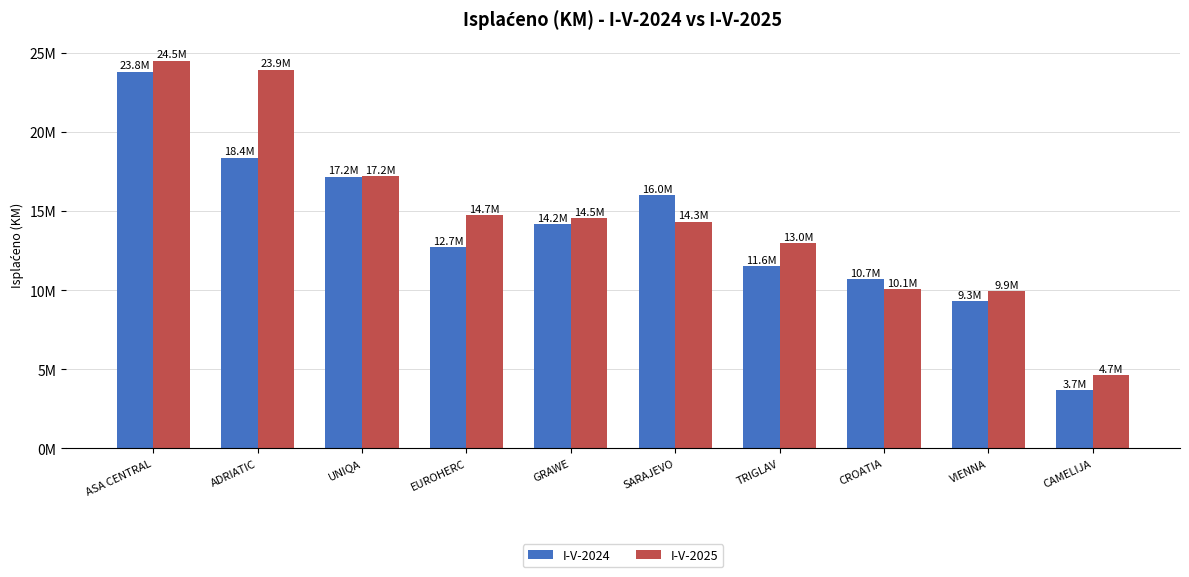

What is the lowest value of the I-V-2025 series?

4660026